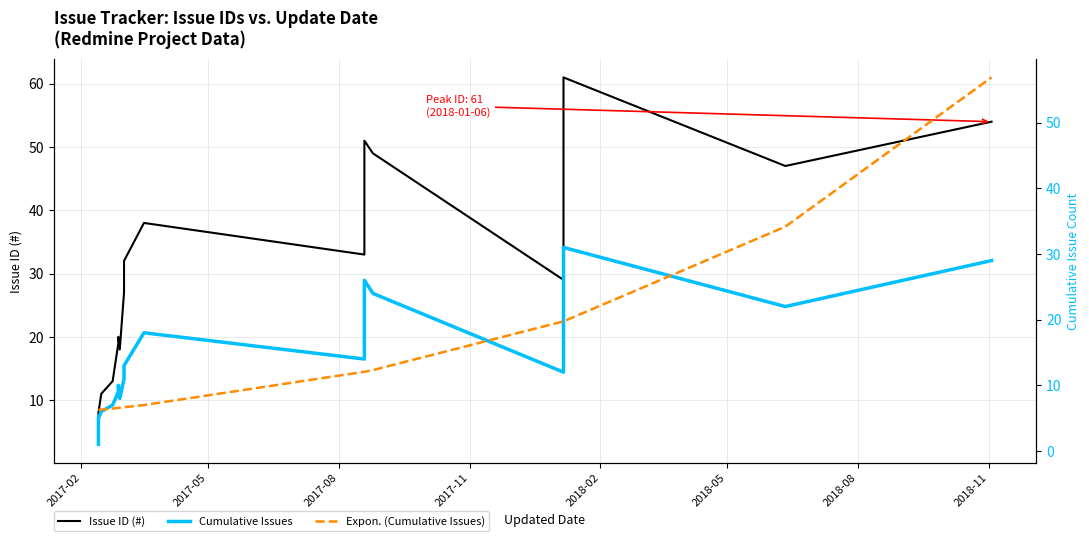

At how many categories does at least one series exceed 59?

1